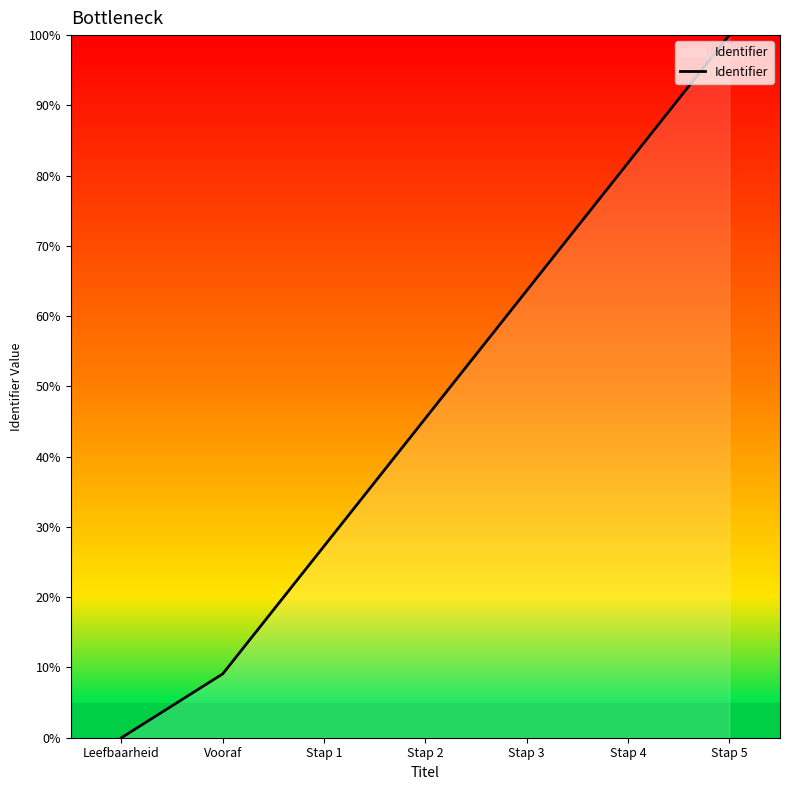

Which has a higher value, Vooraf or Stap 2?

Stap 2